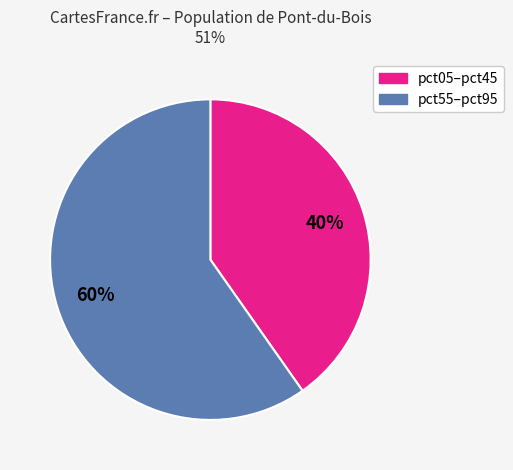

To the nearest percent, what is the difference between the largest and smallest slice percentages?

20%